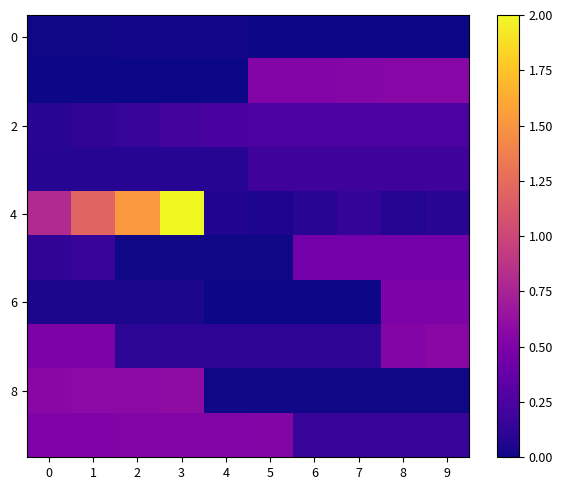

What is the spread (max minus min) of values at 3?

2.0